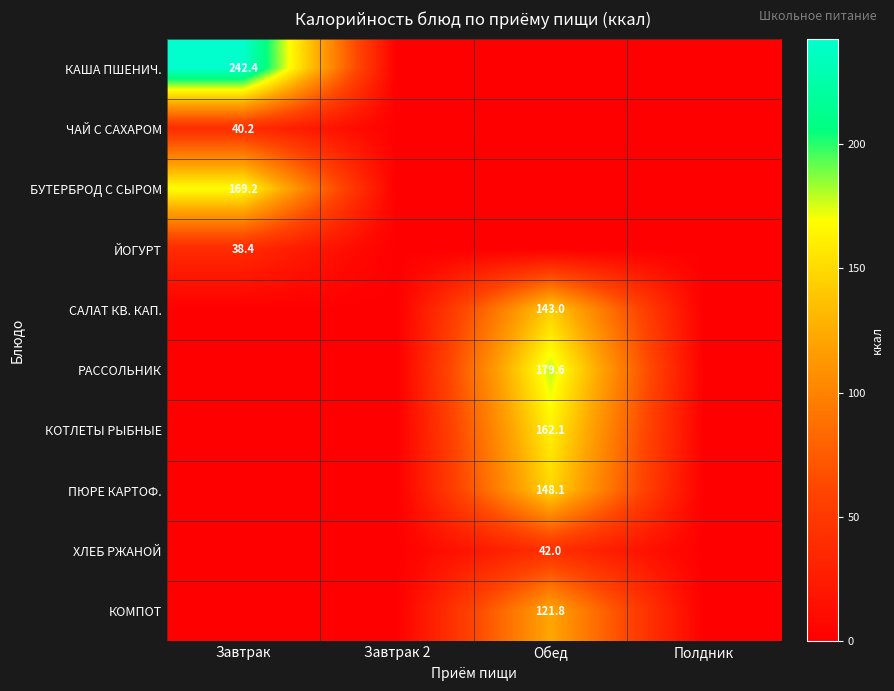

The value of ЙОГУРТ at Завтрак is 66.1. True or false?

False